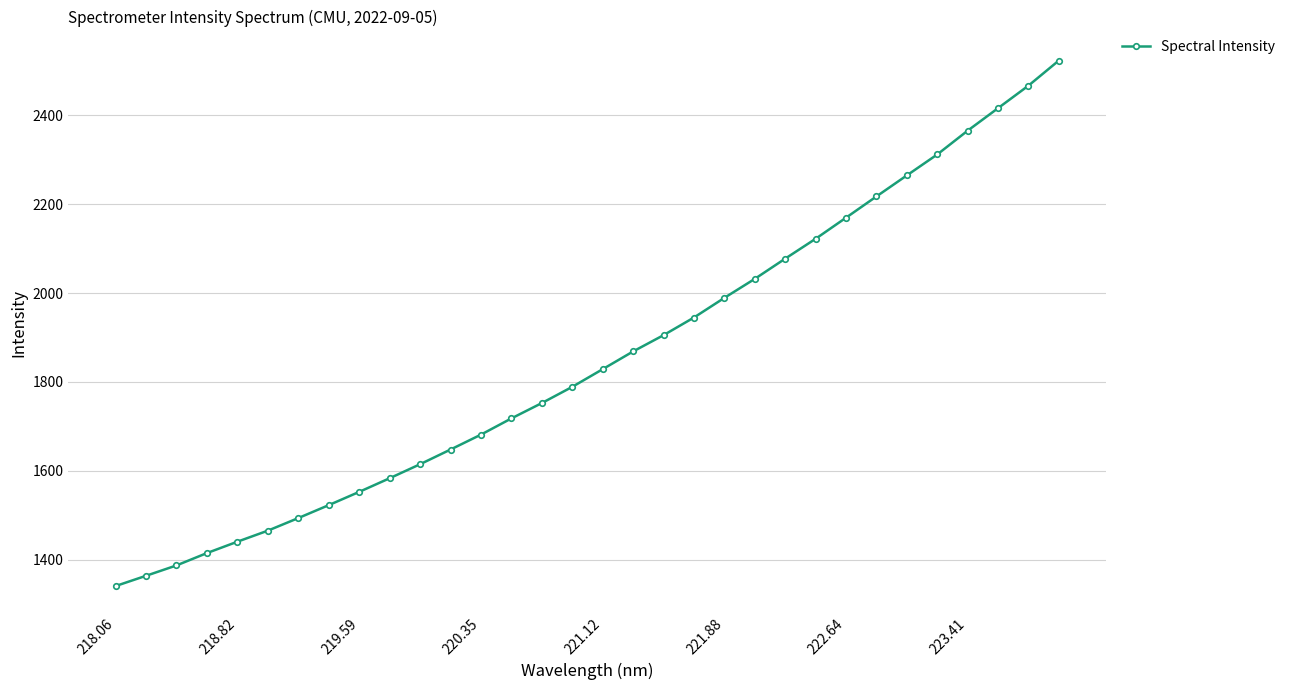

What is the greatest value displayed?

2523.4